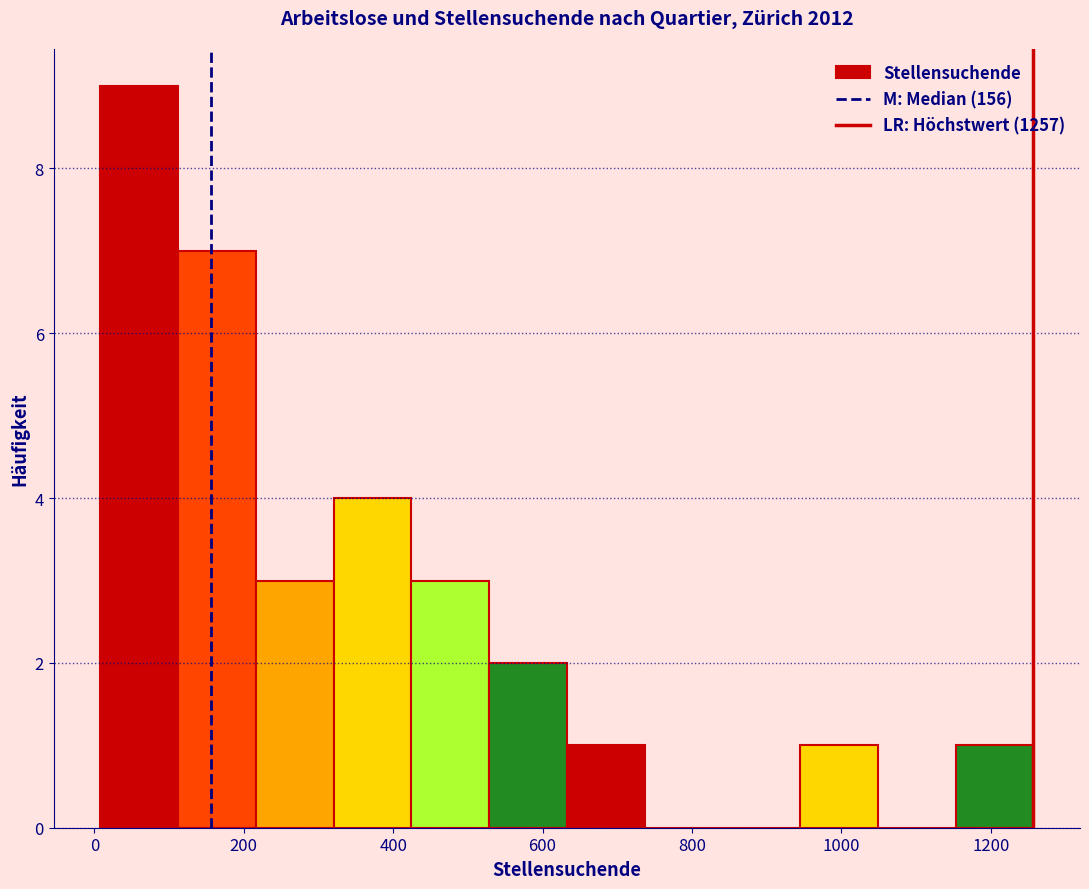

Reading left to right, transcribe this chart: for each bar, give the range it covers on the x-axis and its height. Neither the bar edges nor the heights are printed on the chart, so give them approximately, as read against the axes.

0 to 120: 9
120 to 220: 7
220 to 320: 3
320 to 420: 4
420 to 520: 3
520 to 640: 2
640 to 740: 1
740 to 840: 0
840 to 940: 0
940 to 1040: 1
1040 to 1160: 0
1160 to 1260: 1